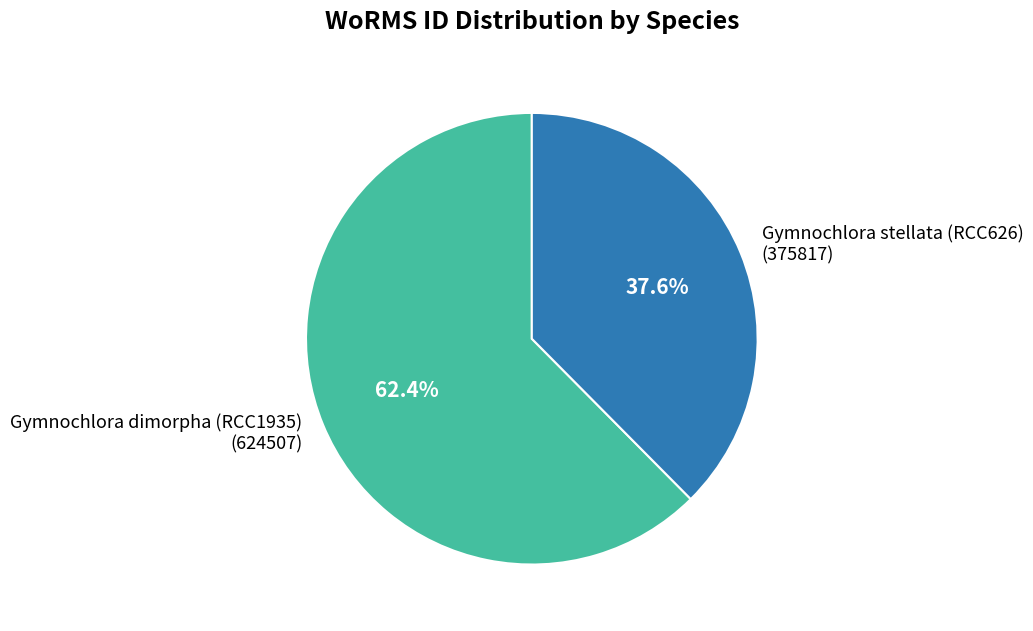

What is the largest slice in the pie chart?

Gymnochlora dimorpha (RCC1935)